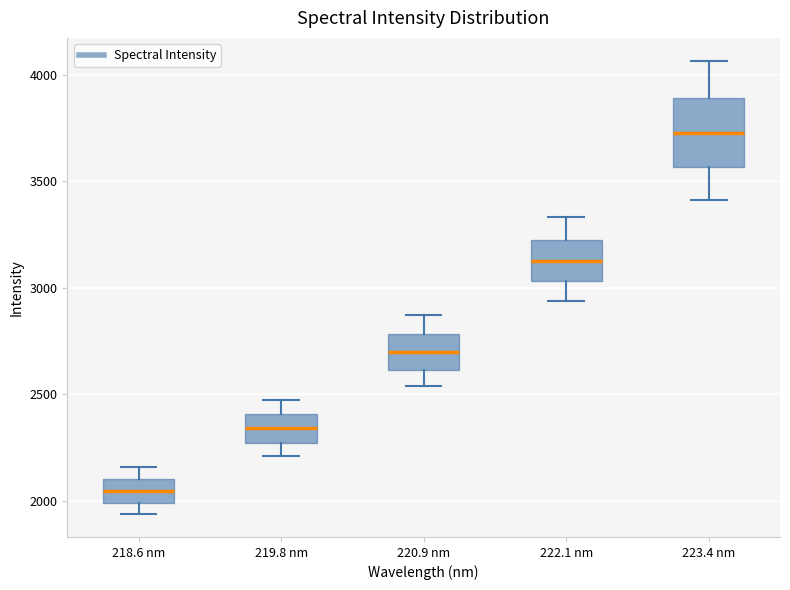

Where is the lower edge of the box for 219.8 nm on the y-axis? The values are not printed on the chart, so give them approximately, as read against the axis.

2250